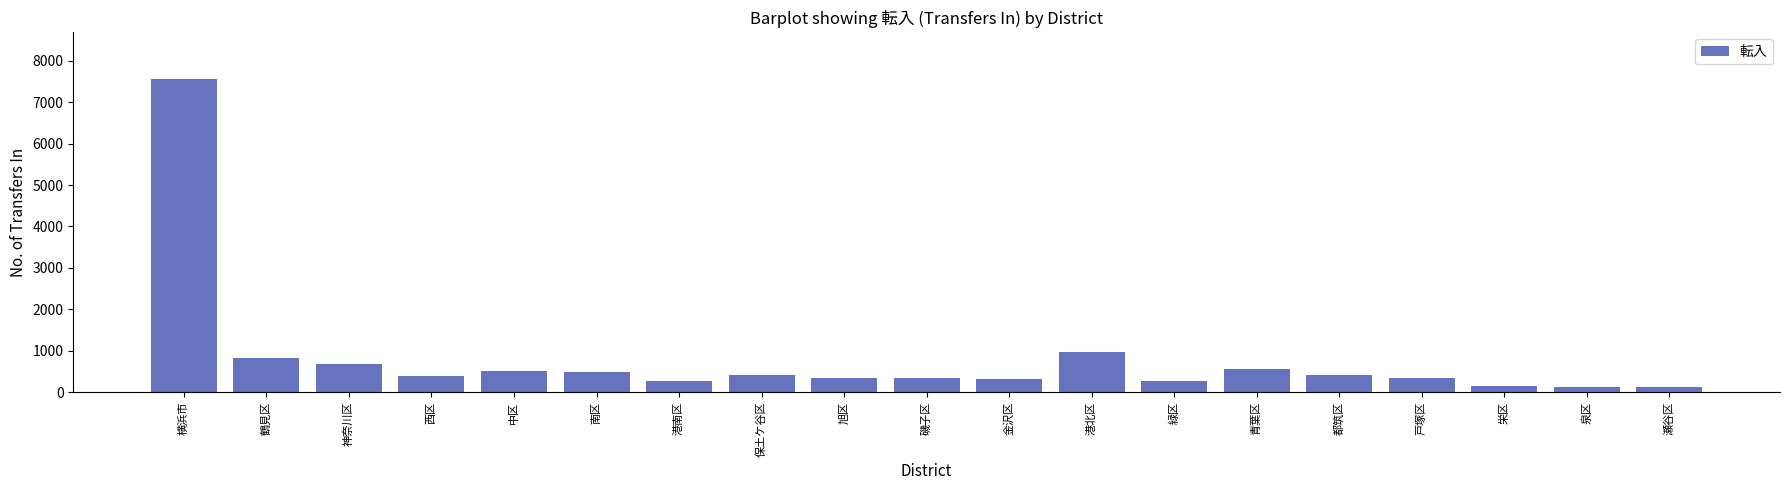

What is the greatest value displayed?

7554